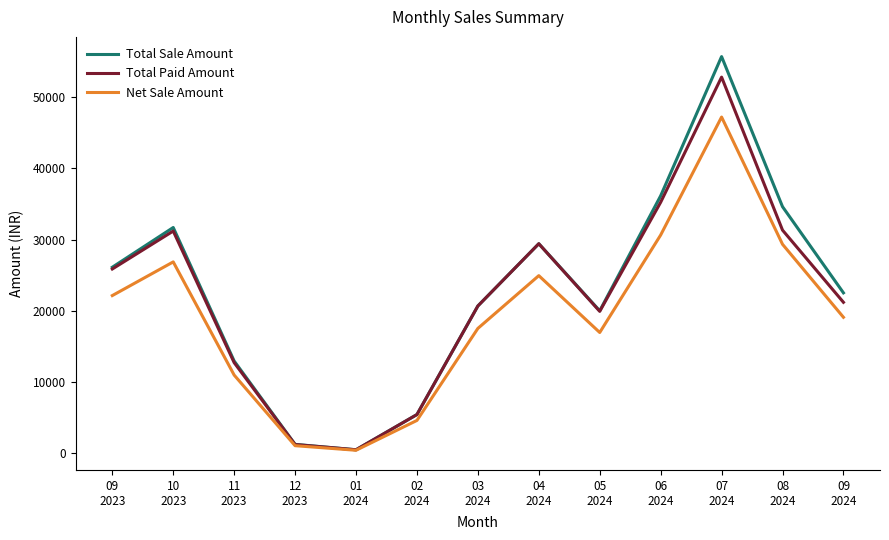

Which series has the widest spread of values?

Total Sale Amount